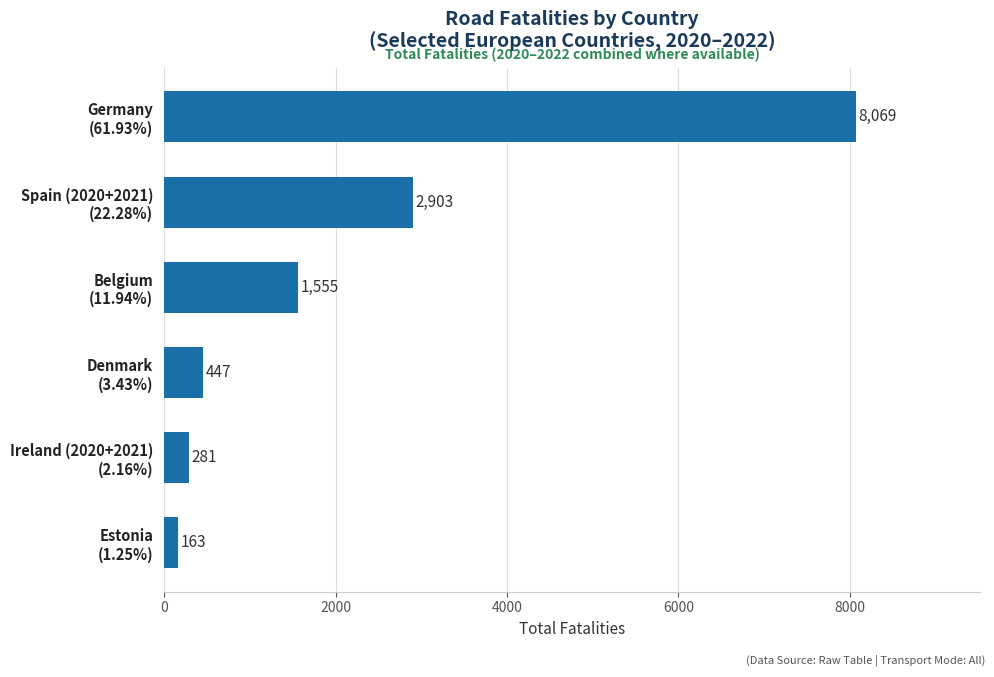

Rank the categories by value from lowest to highest.

Estonia
(1.25%), Ireland (2020+2021)
(2.16%), Denmark
(3.43%), Belgium
(11.94%), Spain (2020+2021)
(22.28%), Germany
(61.93%)